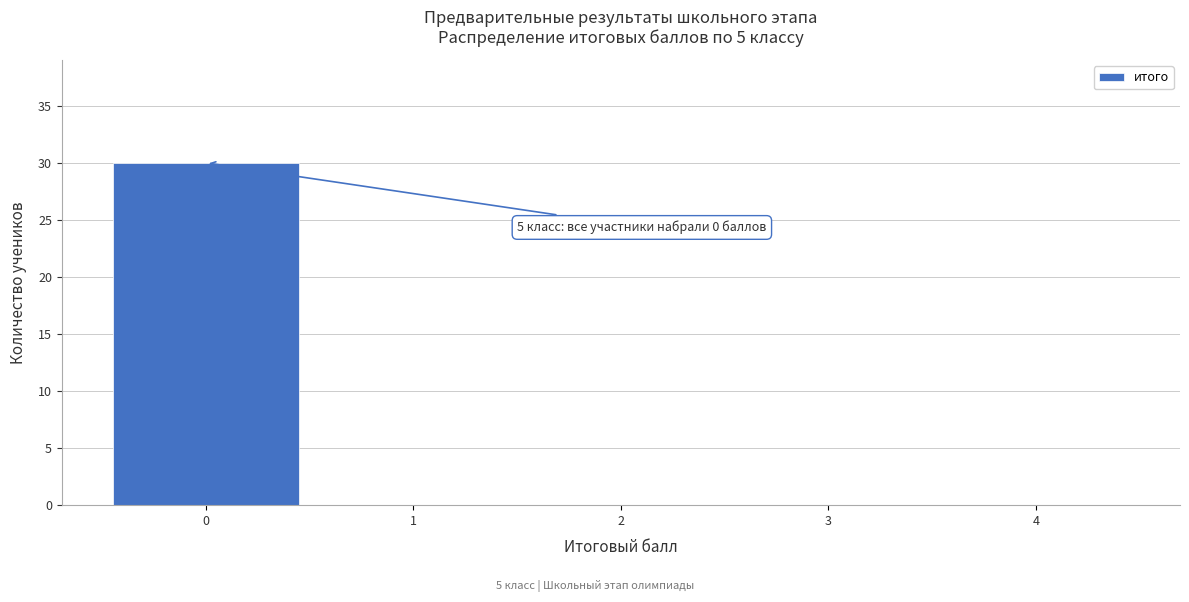

Over which range of the x-axis is the bar tallest?

-0.5 to 0.5